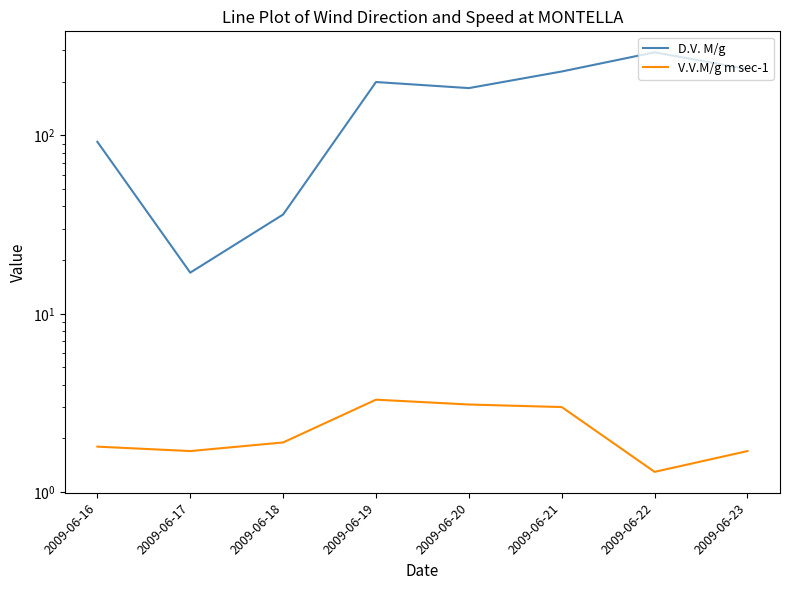

What is the spread (max minus min) of values at 2009-06-18?

34.1